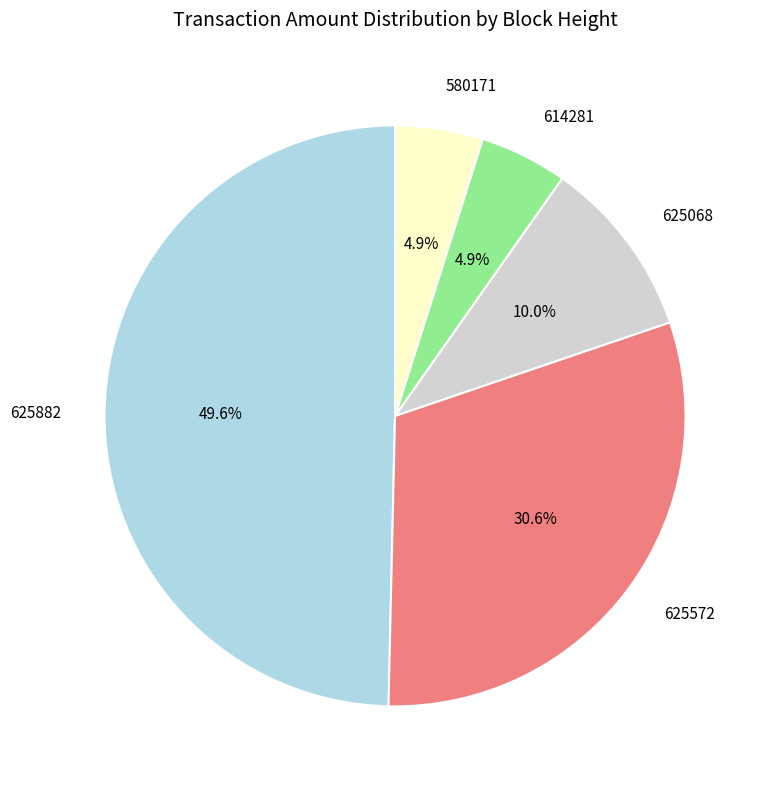

What percentage is the 625068 slice, to the nearest percent?

10%